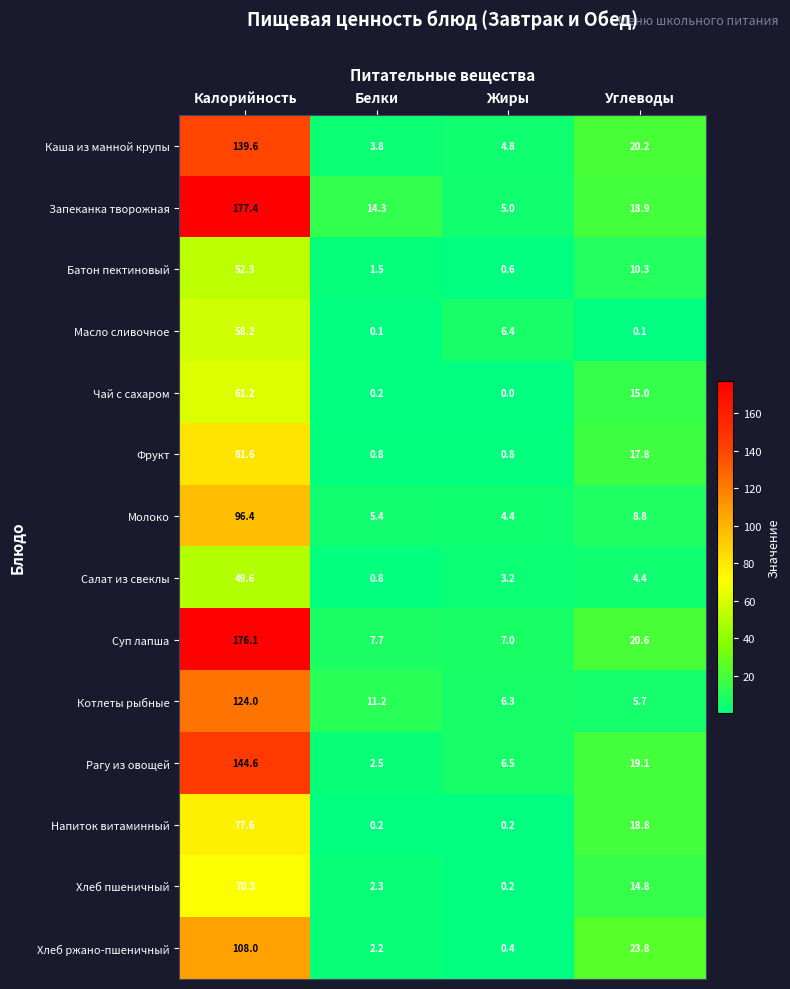

How many values in the Рагу из овощей series are below 19?

2